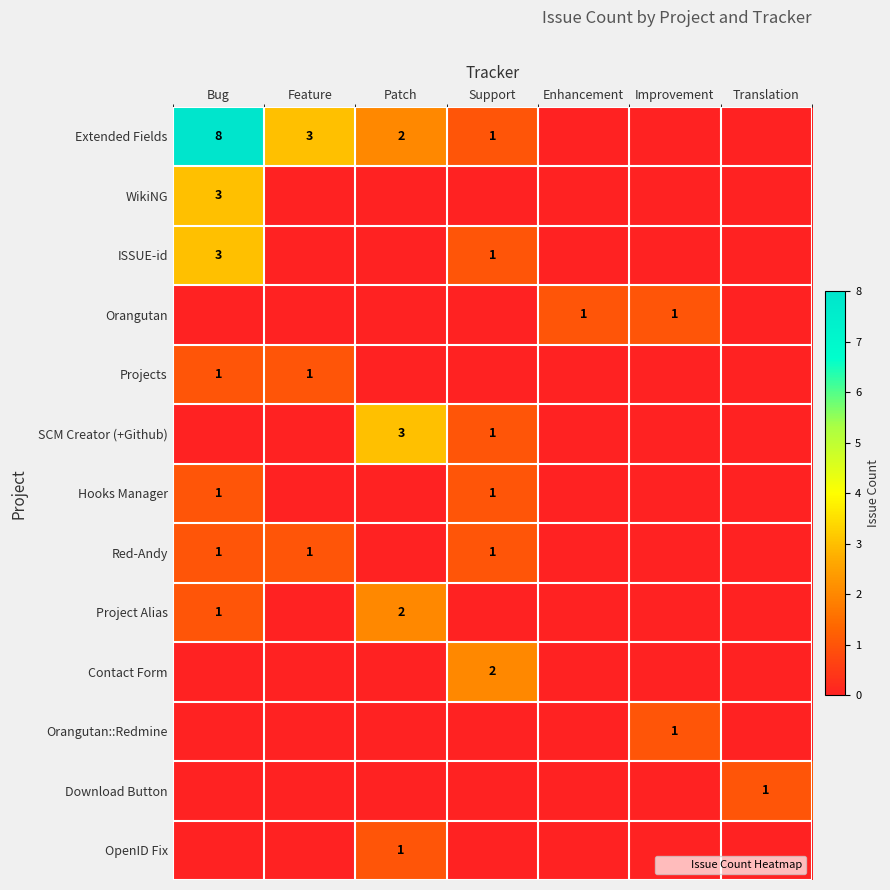

How many SCM Creator (+Github) values are between 0 and 1?

6